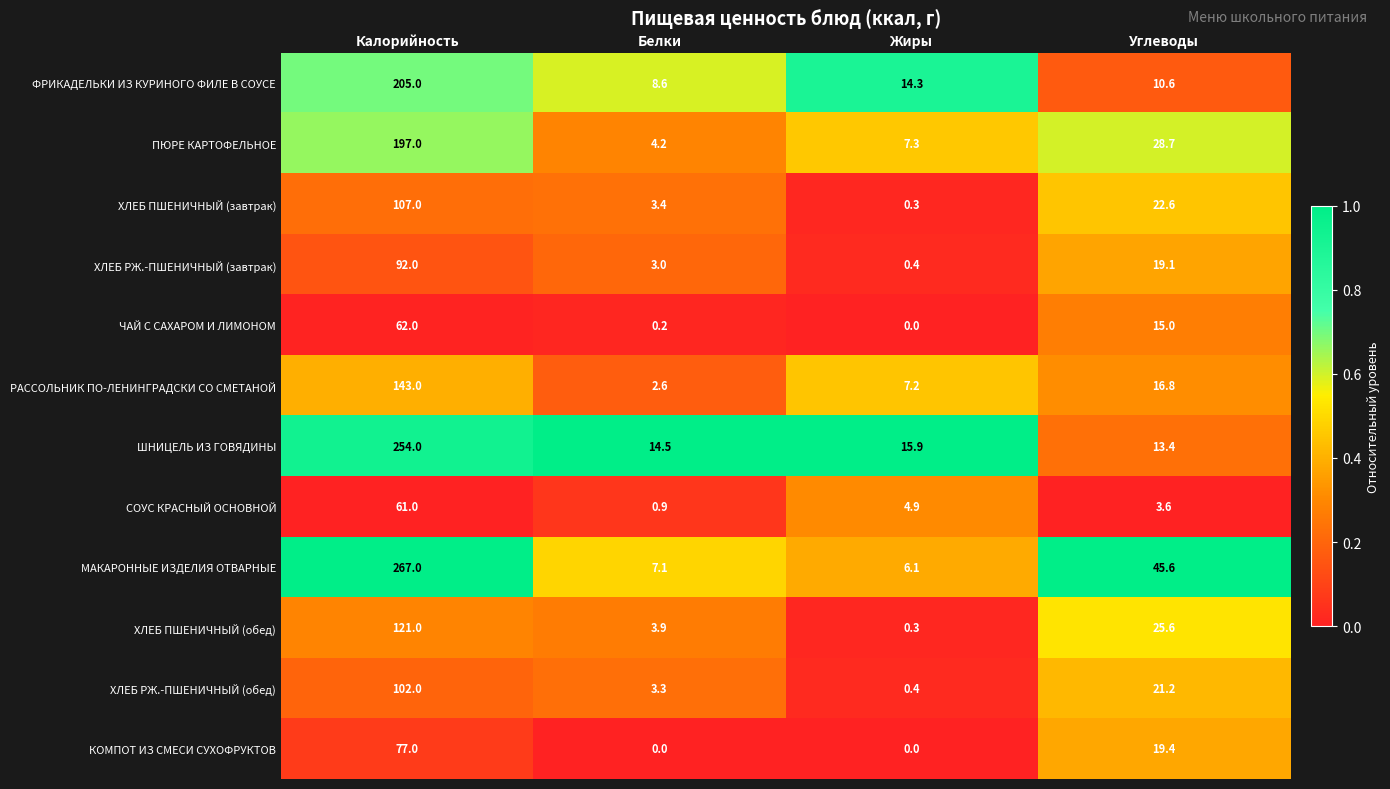

List the series in order of their peak value, lowest first.

СОУС КРАСНЫЙ ОСНОВНОЙ, ЧАЙ С САХАРОМ И ЛИМОНОМ, КОМПОТ ИЗ СМЕСИ СУХОФРУКТОВ, ХЛЕБ РЖ.-ПШЕНИЧНЫЙ (завтрак), ХЛЕБ РЖ.-ПШЕНИЧНЫЙ (обед), ХЛЕБ ПШЕНИЧНЫЙ (завтрак), ХЛЕБ ПШЕНИЧНЫЙ (обед), РАССОЛЬНИК ПО-ЛЕНИНГРАДСКИ СО СМЕТАНОЙ, ПЮРЕ КАРТОФЕЛЬНОЕ, ФРИКАДЕЛЬКИ ИЗ КУРИНОГО ФИЛЕ В СОУСЕ, ШНИЦЕЛЬ ИЗ ГОВЯДИНЫ, МАКАРОННЫЕ ИЗДЕЛИЯ ОТВАРНЫЕ